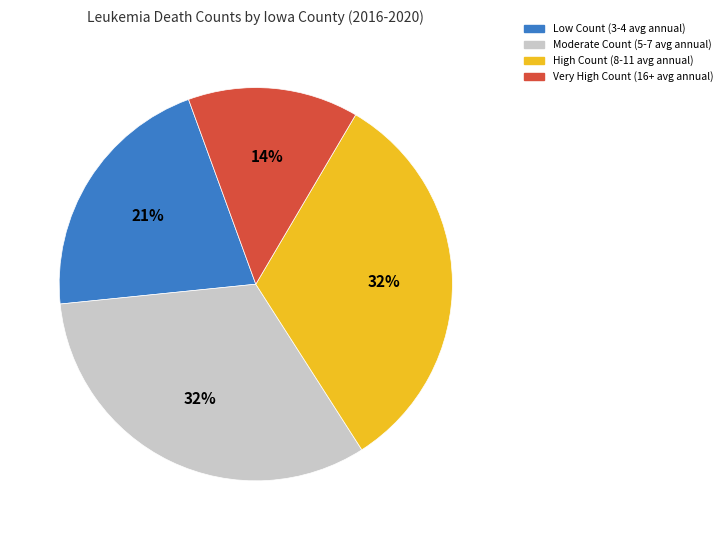

To the nearest percent, what is the difference between the largest and smallest slice percentages?

18%